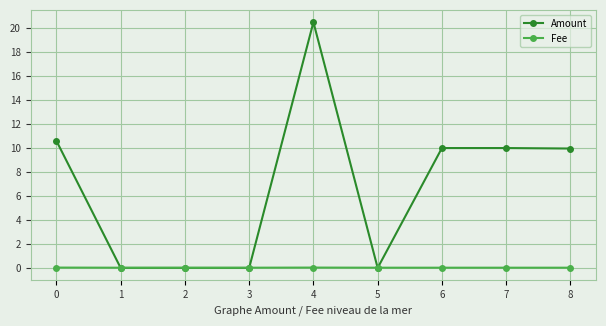

Is this an area chart (filled region under the line)?

No